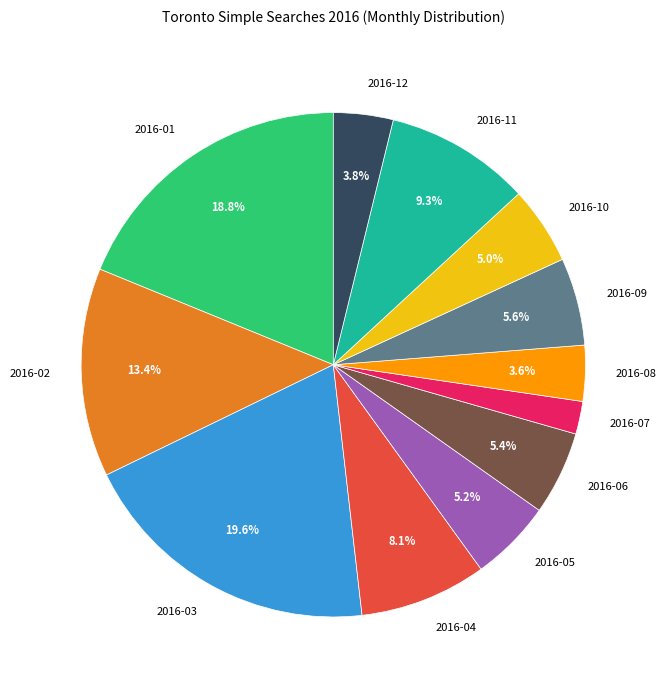

Which slice is the smallest?

2016-07